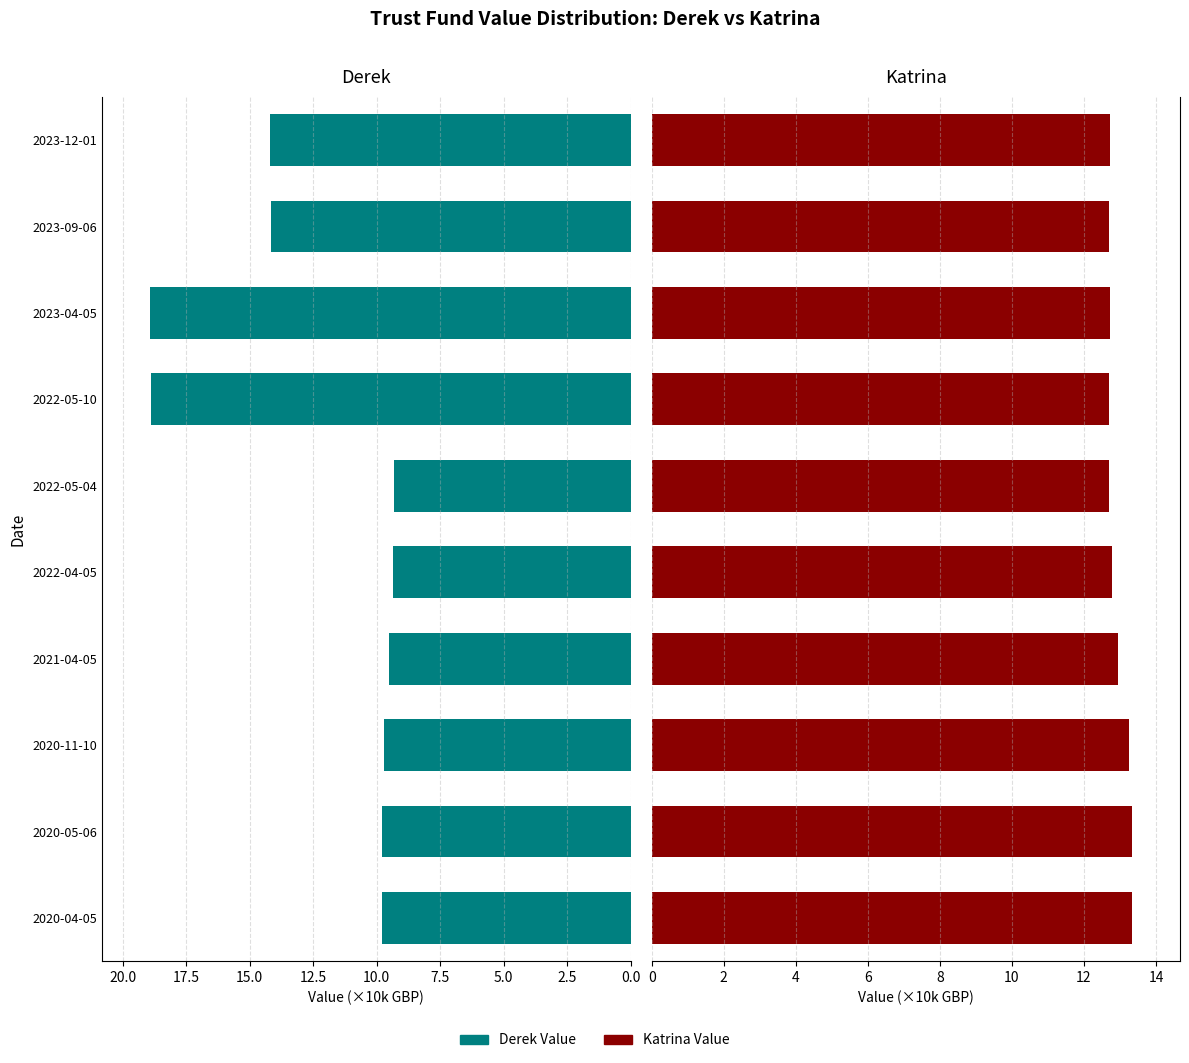

Does the chart contain any negative values?

No